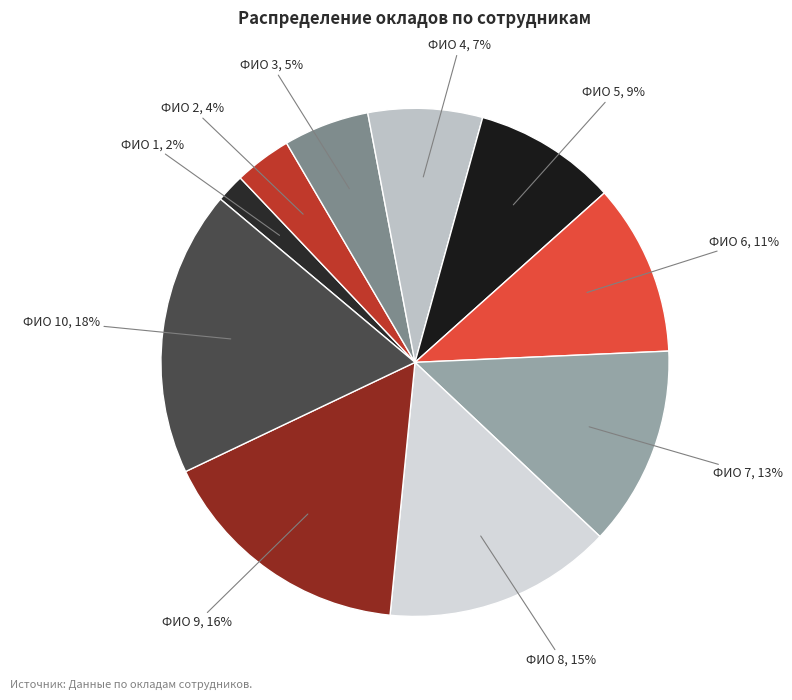

Count the number of slices in the pie.

10